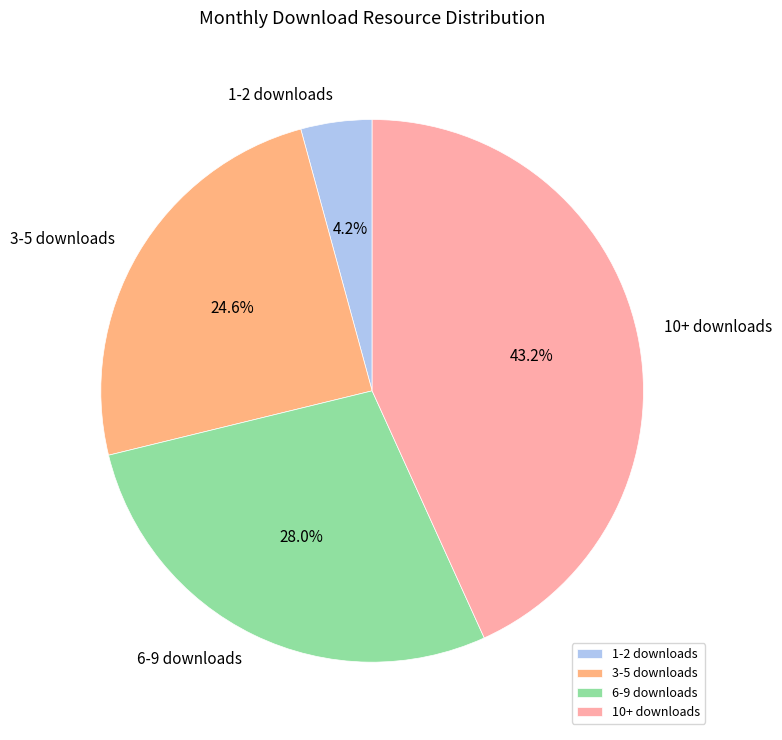

Count the number of slices in the pie.

4